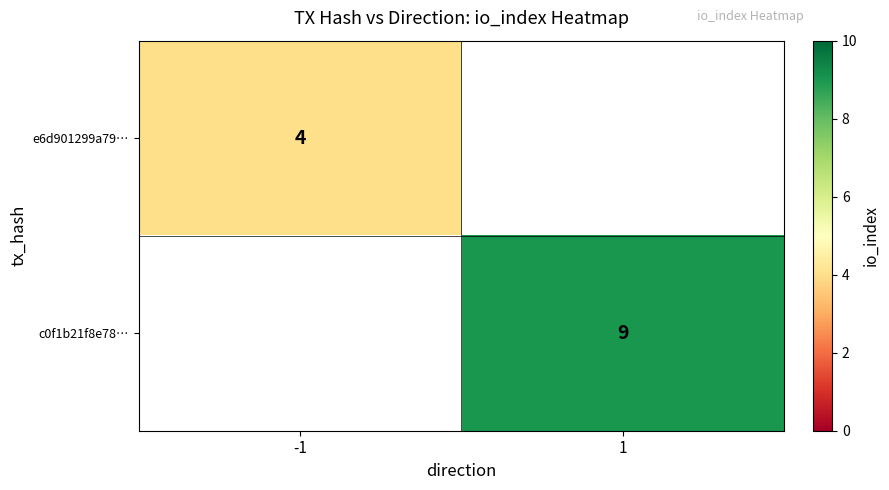

What is the smallest value displayed?

4.0